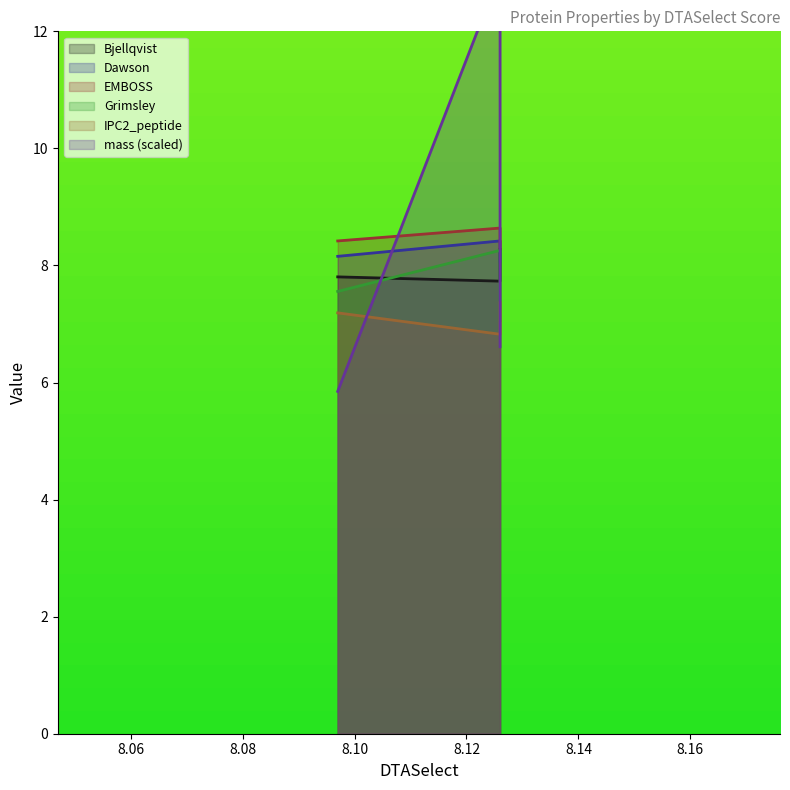

What is the difference between the maximum and second lowest values in the IPC2_peptide series?

0.2